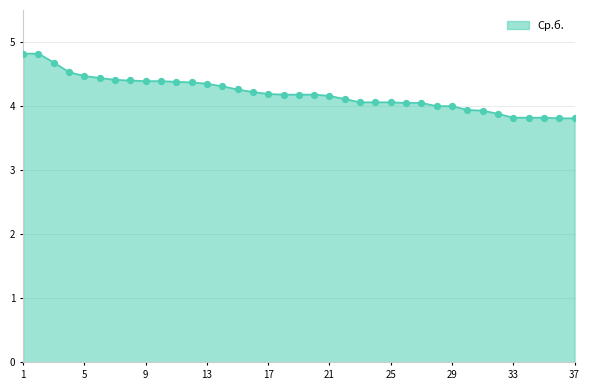

What is the difference between the maximum and minimum values?

1.0